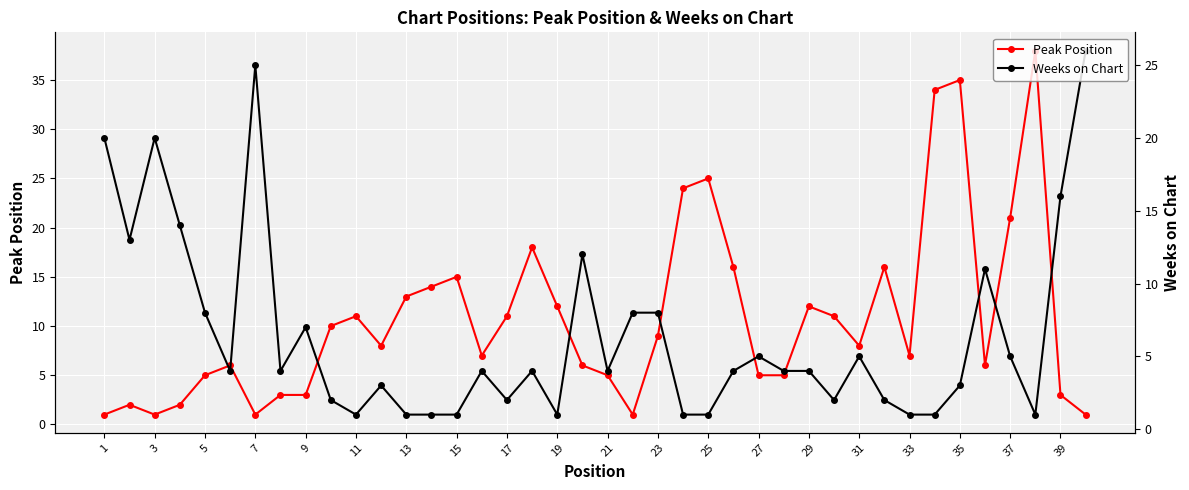

What is the average value of the Weeks on Chart series?

6